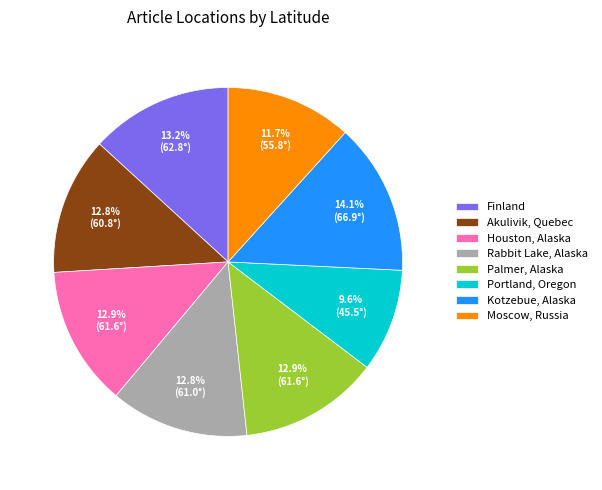

Does any single category account for the majority?

No